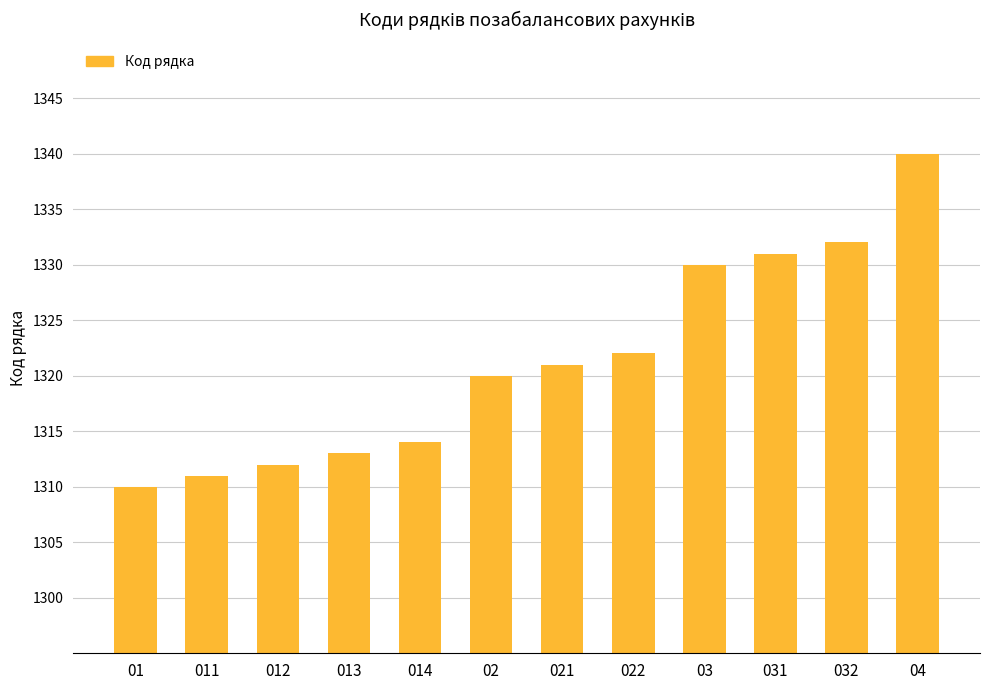

What is the label of the 9th bar from the left?

03